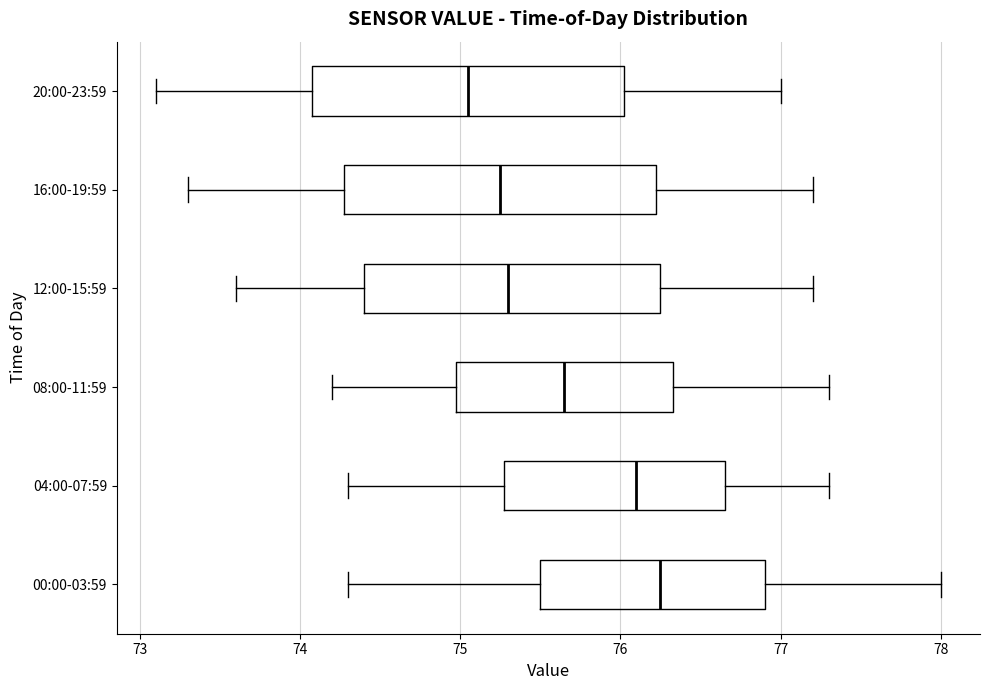

Which box has the furthest to the left median line?

20:00-23:59